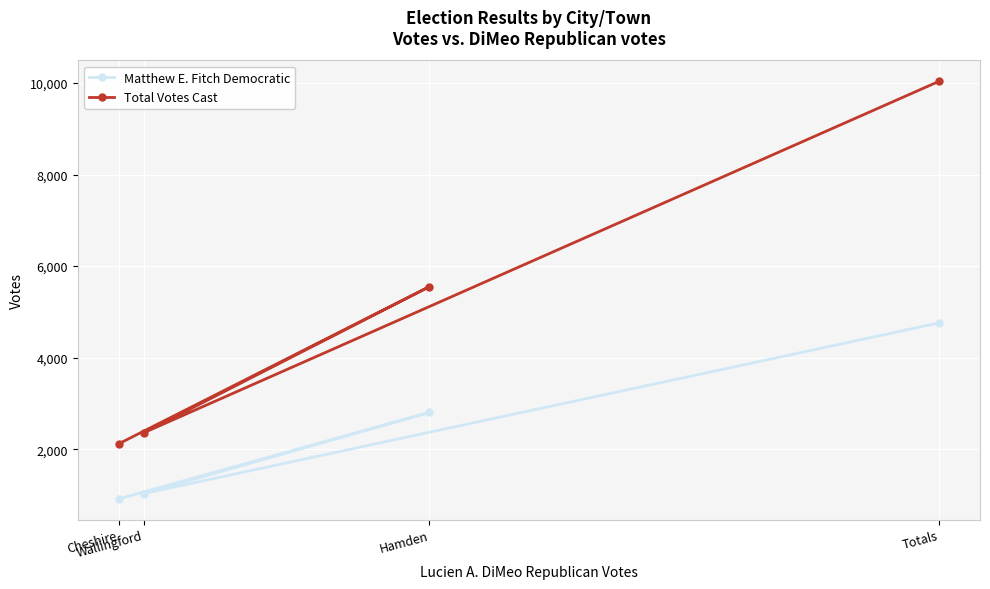

Is this an area chart (filled region under the line)?

No